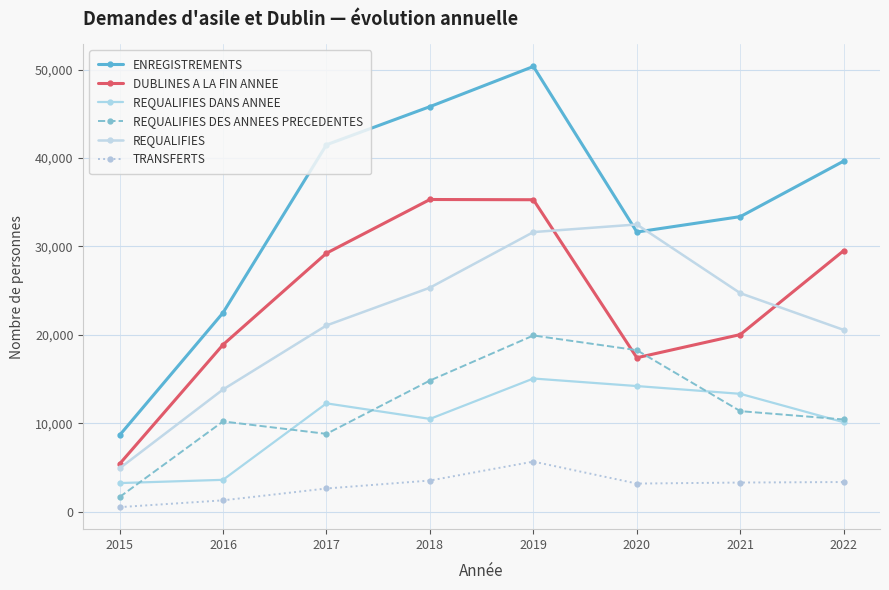

True or false: REQUALIFIES DES ANNEES PRECEDENTES and REQUALIFIES DANS ANNEE intersect in this chart.

True